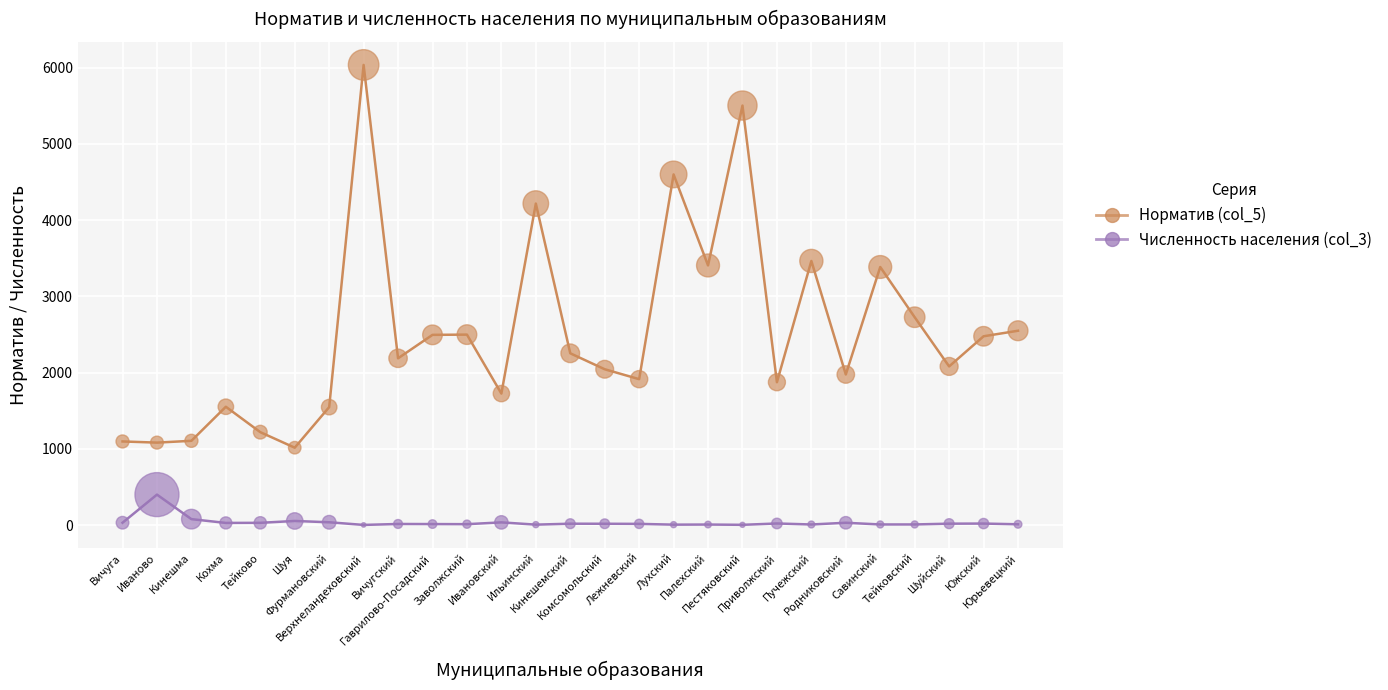

At how many categories does at least one series exceed 5144?

2